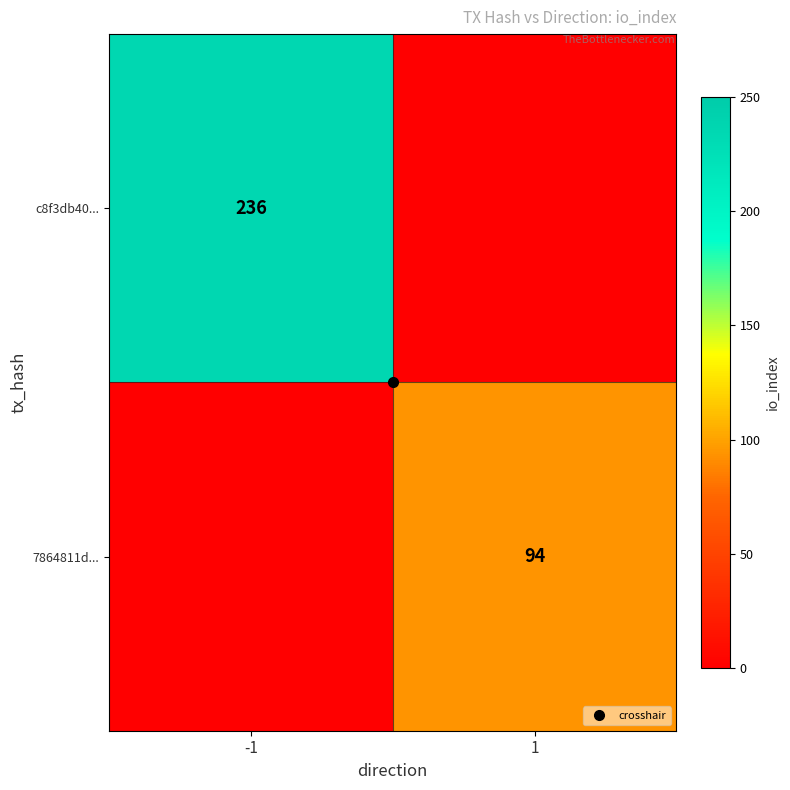

List the labels in order of c8f3db40... value, smallest first.

1, -1